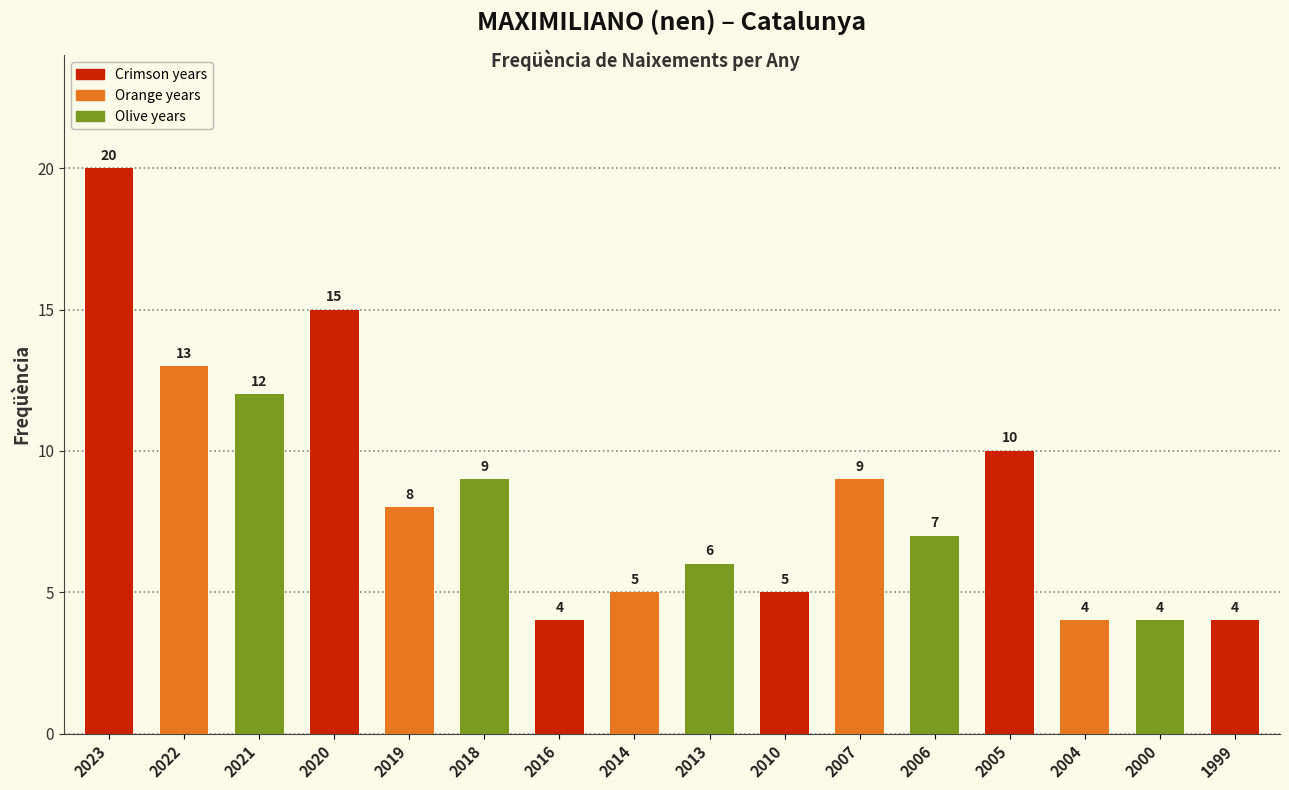

True or false: the data shows 35 at 2023.

False